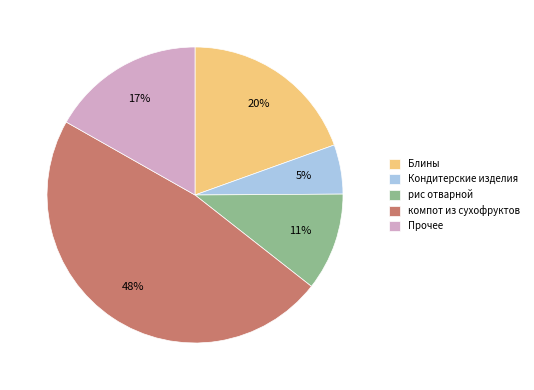

What percentage is the Блины slice, to the nearest percent?

20%